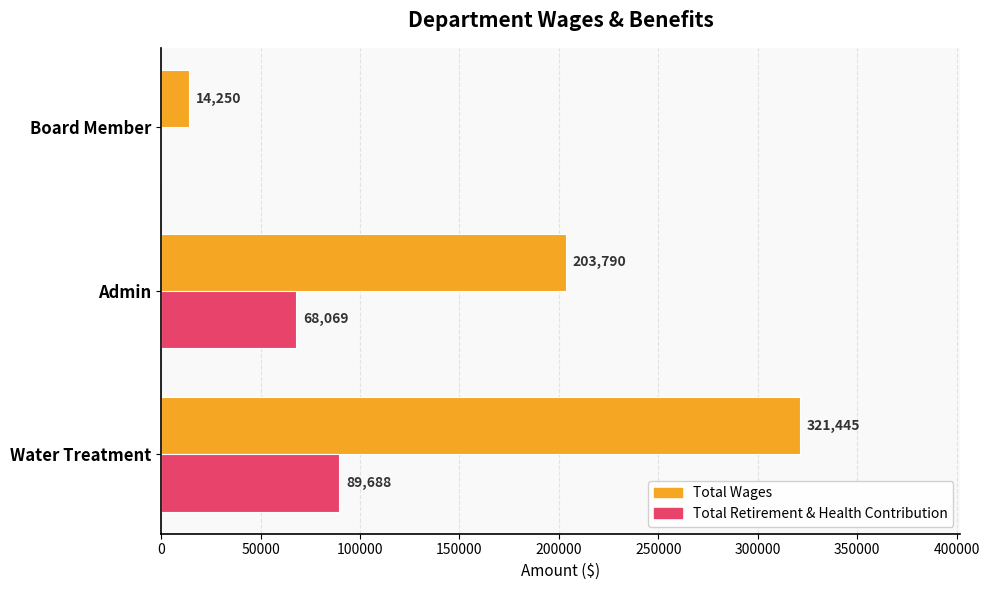

Is it true that Total Retirement & Health Contribution equals 56206 at Water Treatment?

False